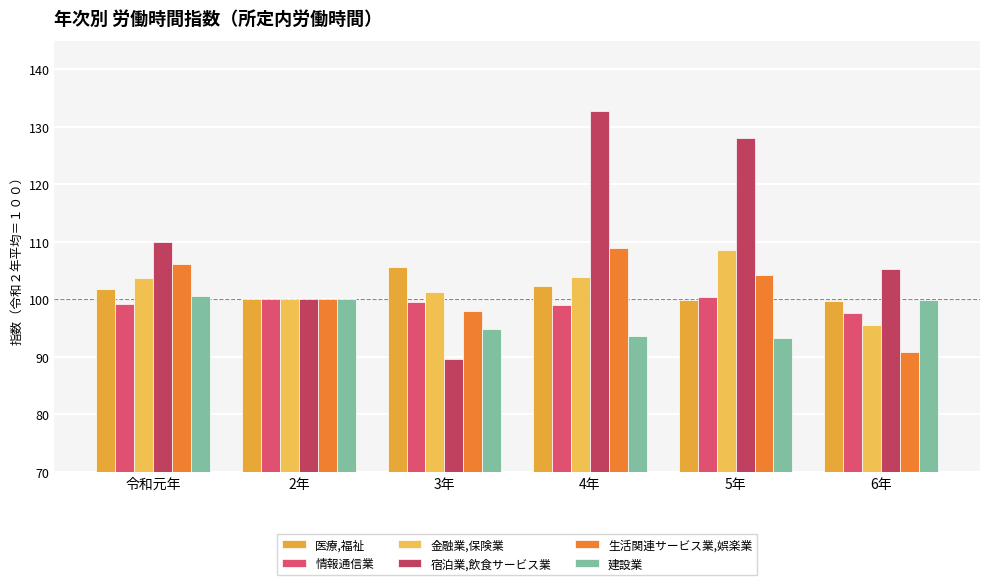

How many groups of bars are there?

6